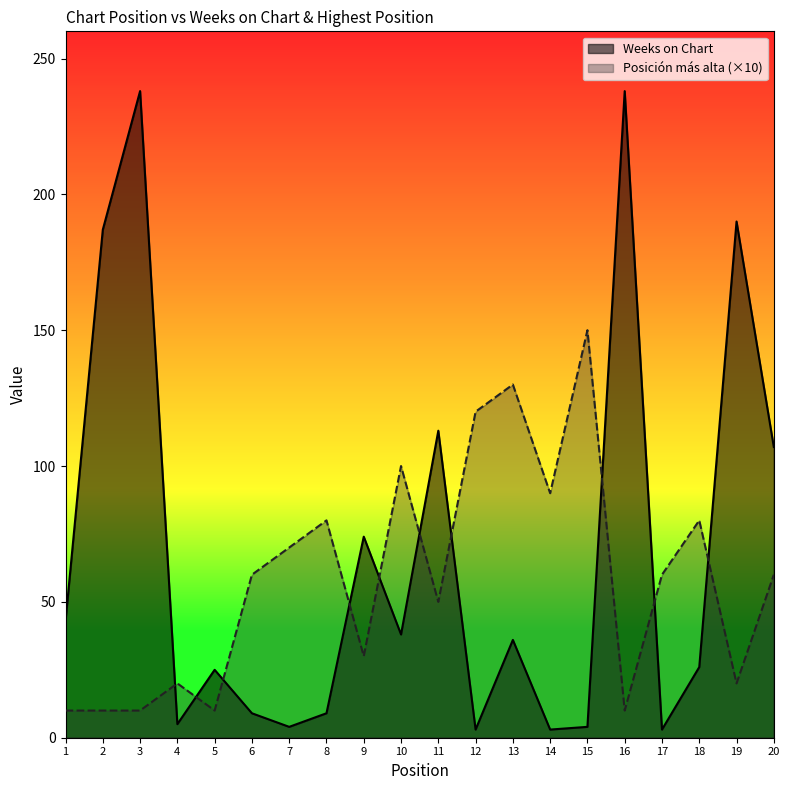

What is the spread (max minus min) of values at 4?

15